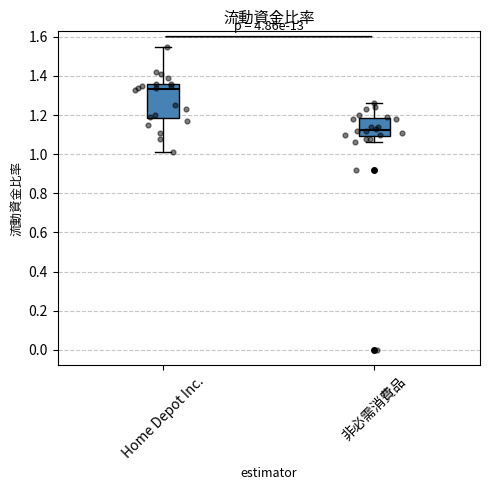

Where does the upper whisker of the box for 非必需消費品 end on the y-axis? The values are not printed on the chart, so give them approximately, as read against the axis.

1.26